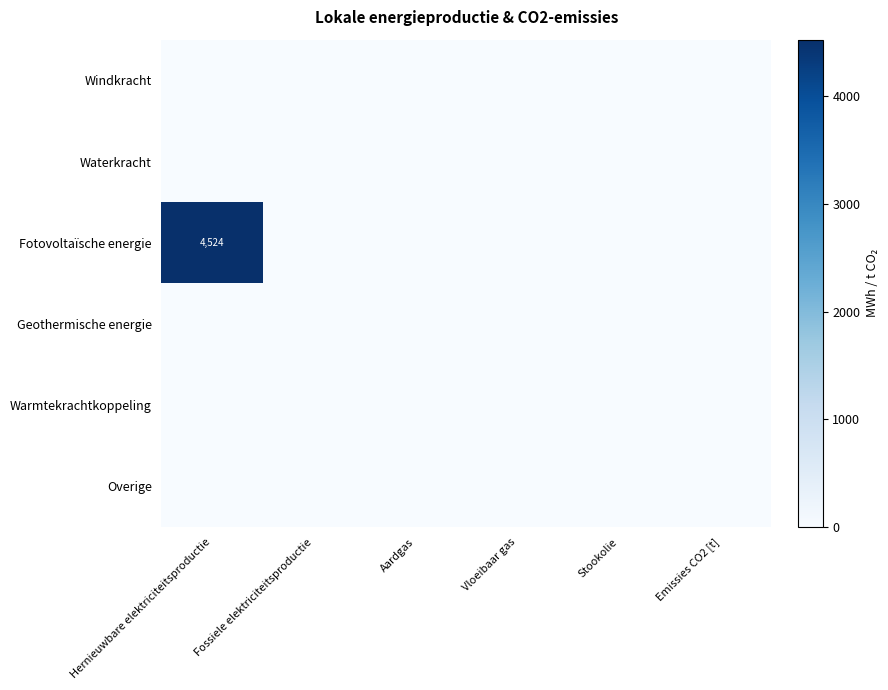

At which category is the sum across all series the highest?

Hernieuwbare elektriciteitsproductie